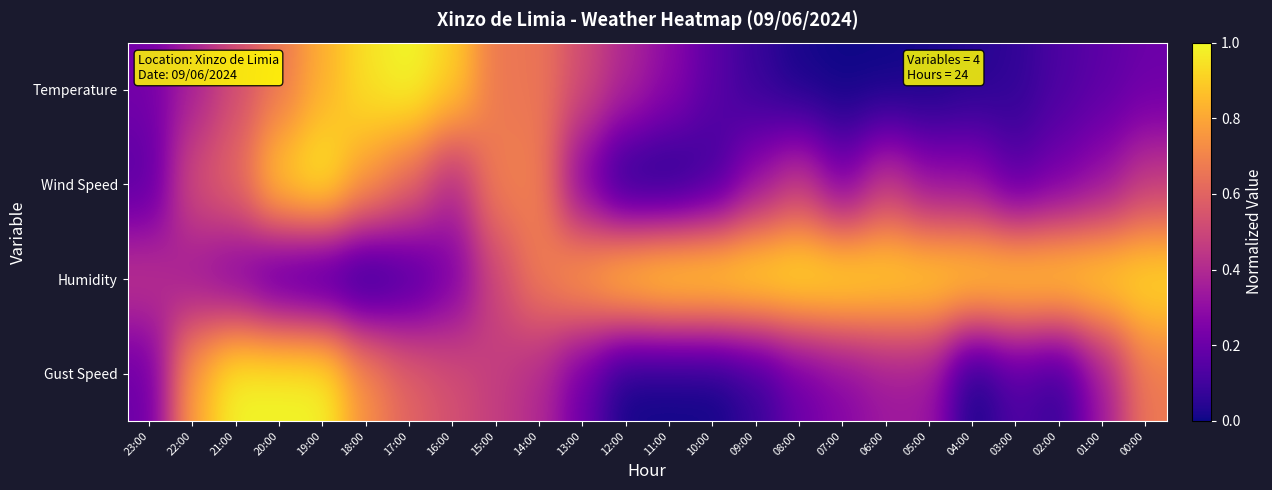

Reading left to right, transcribe all the data shown in this chart.

Temperature: 23:00=0.2	22:00=0.4	21:00=0.5	20:00=0.7	19:00=0.8	18:00=0.9	17:00=1.0	16:00=0.9	15:00=0.7	14:00=0.7	13:00=0.5	12:00=0.4	11:00=0.3	10:00=0.2	09:00=0.1	08:00=0.0	07:00=0.0	06:00=0.0	05:00=0.0	04:00=0.0	03:00=0.1	02:00=0.1	01:00=0.2	00:00=0.2
Wind Speed: 23:00=0.2	22:00=0.5	21:00=0.6	20:00=0.9	19:00=1.0	18:00=0.8	17:00=0.6	16:00=0.4	15:00=0.7	14:00=0.7	13:00=0.2	12:00=0.0	11:00=0.0	10:00=0.1	09:00=0.3	08:00=0.5	07:00=0.2	06:00=0.5	05:00=0.3	04:00=0.3	03:00=0.2	02:00=0.2	01:00=0.3	00:00=0.5
Humidity: 23:00=0.5	22:00=0.3	21:00=0.2	20:00=0.1	19:00=0.0	18:00=0.0	17:00=0.1	16:00=0.2	15:00=0.5	14:00=0.7	13:00=0.8	12:00=1.0	11:00=1.0	10:00=1.0	09:00=1.0	08:00=1.0	07:00=1.0	06:00=1.0	05:00=1.0	04:00=1.0	03:00=1.0	02:00=1.0	01:00=1.0	00:00=1.0
Gust Speed: 23:00=0.2	22:00=0.8	21:00=1.0	20:00=1.0	19:00=1.0	18:00=0.7	17:00=0.6	16:00=0.5	15:00=0.5	14:00=0.4	13:00=0.2	12:00=0.0	11:00=0.0	10:00=0.0	09:00=0.1	08:00=0.2	07:00=0.3	06:00=0.3	05:00=0.3	04:00=0.0	03:00=0.1	02:00=0.1	01:00=0.3	00:00=0.7